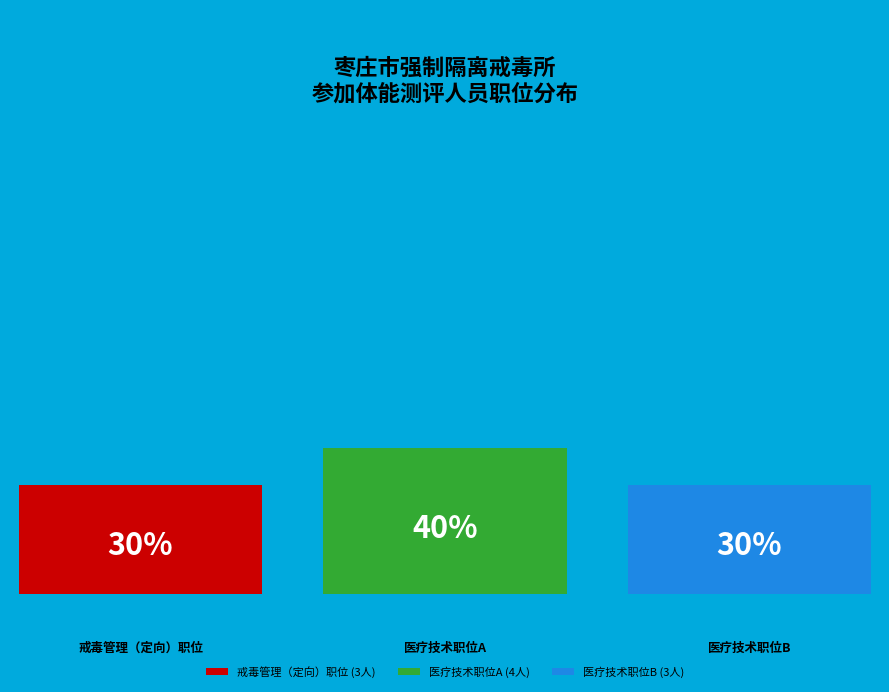

To the nearest percent, what percentage of the pie is 医疗技术职位B?

30%